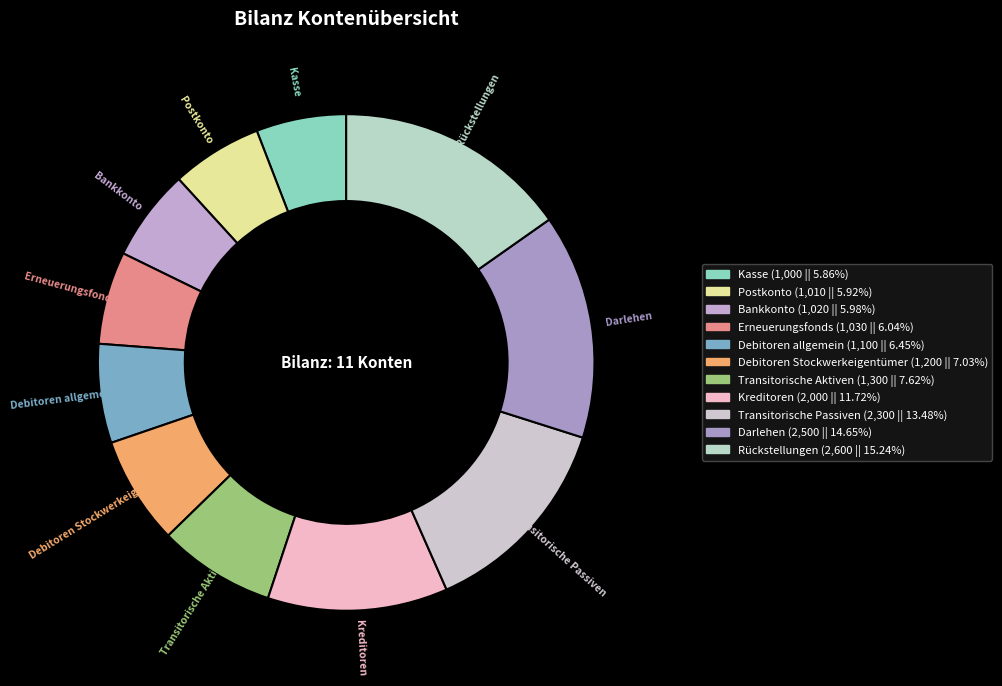

Is there a majority slice in this chart?

No